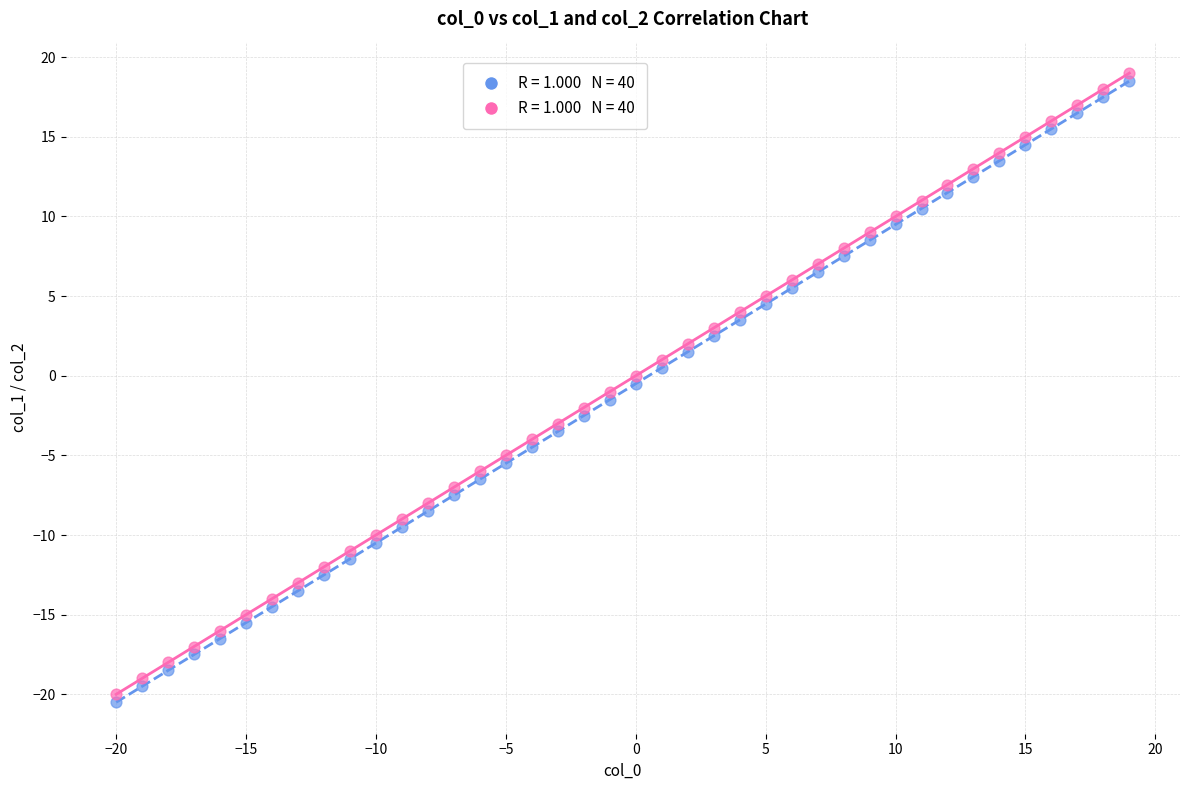

Across all data points, what is the range of Y values (max minus min)?

39.5